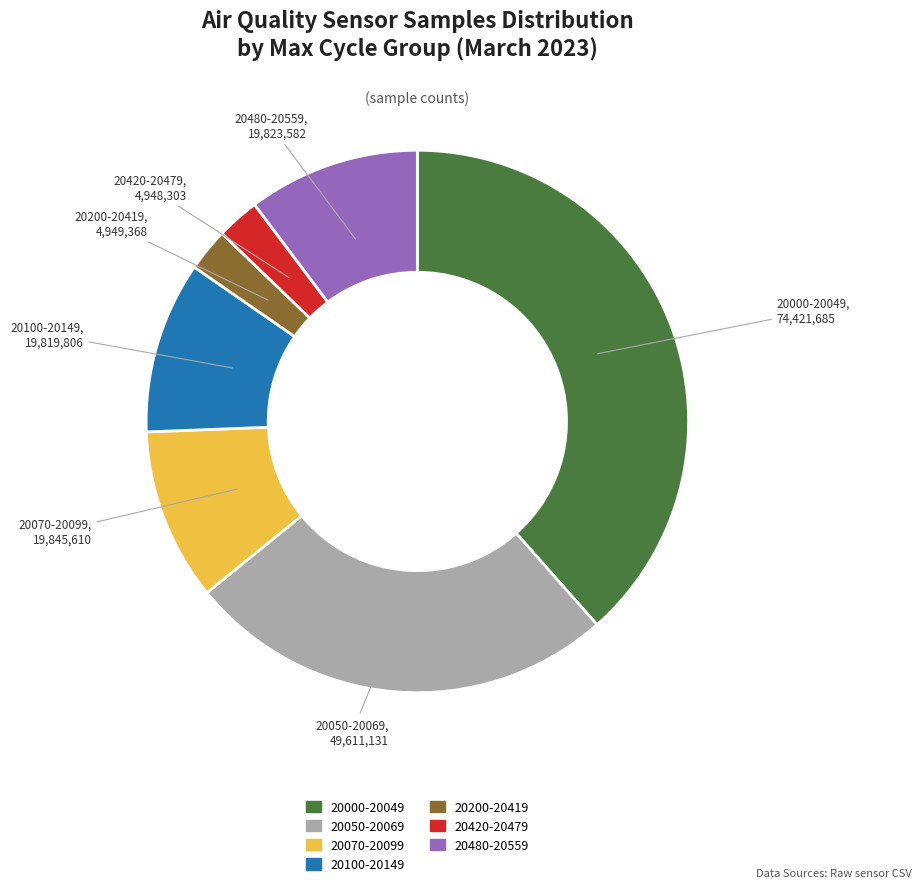

Does 20100-20149 account for over 50% of the chart?

No